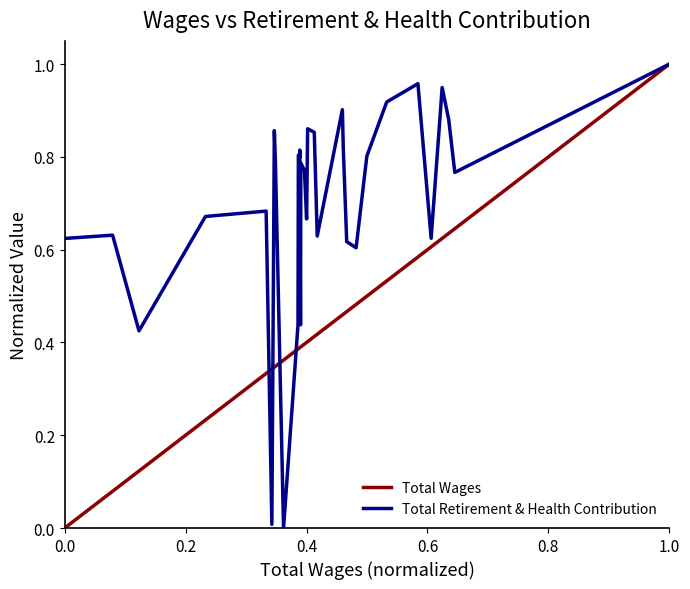

How many interior local valleys does the Total Retirement & Health Contribution series have?

10